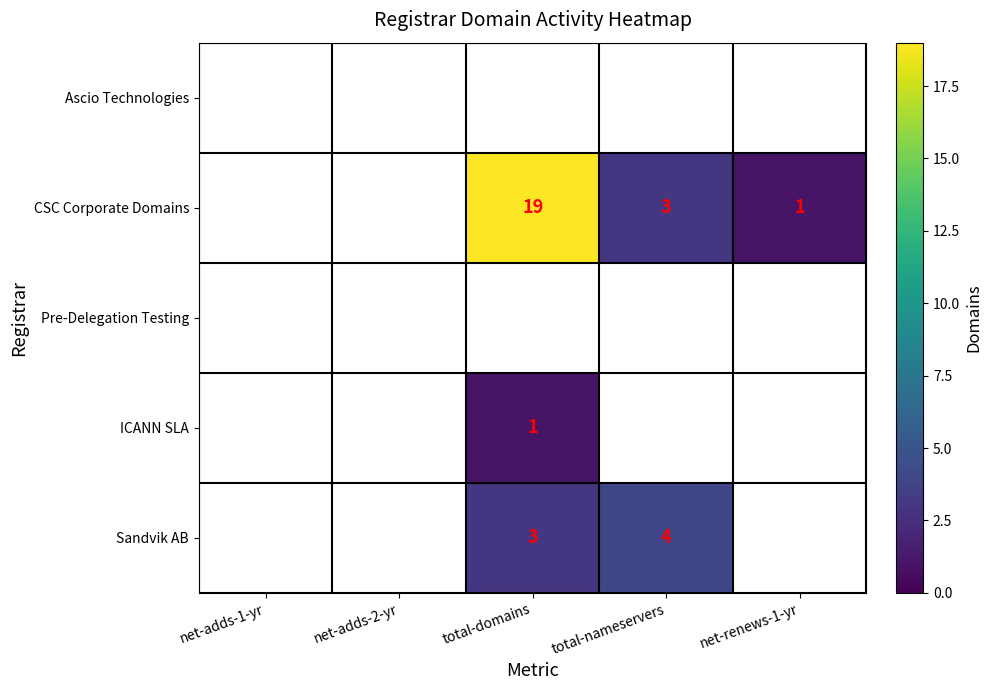

At which category does the chart reach its peak across all series?

total-domains